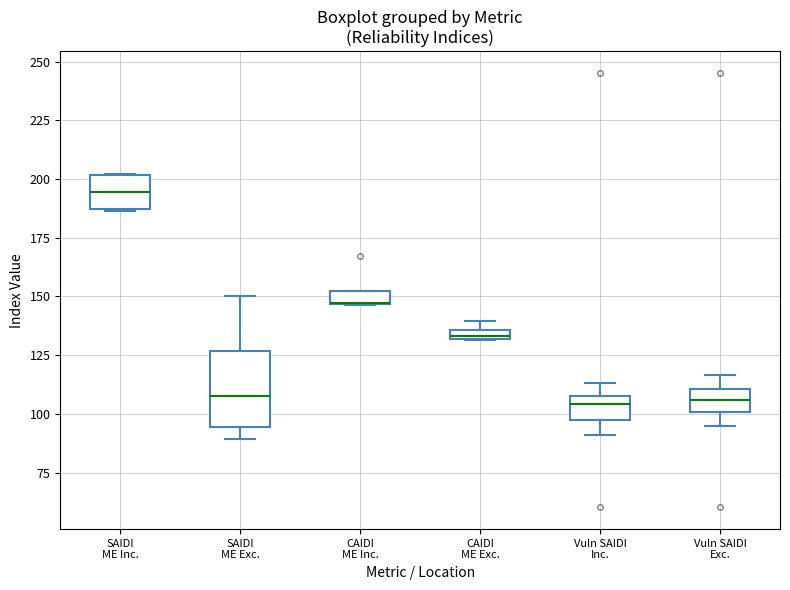

Where is the lower edge of the box for Vuln SAIDI Inc. on the y-axis? The values are not printed on the chart, so give them approximately, as read against the axis.

95